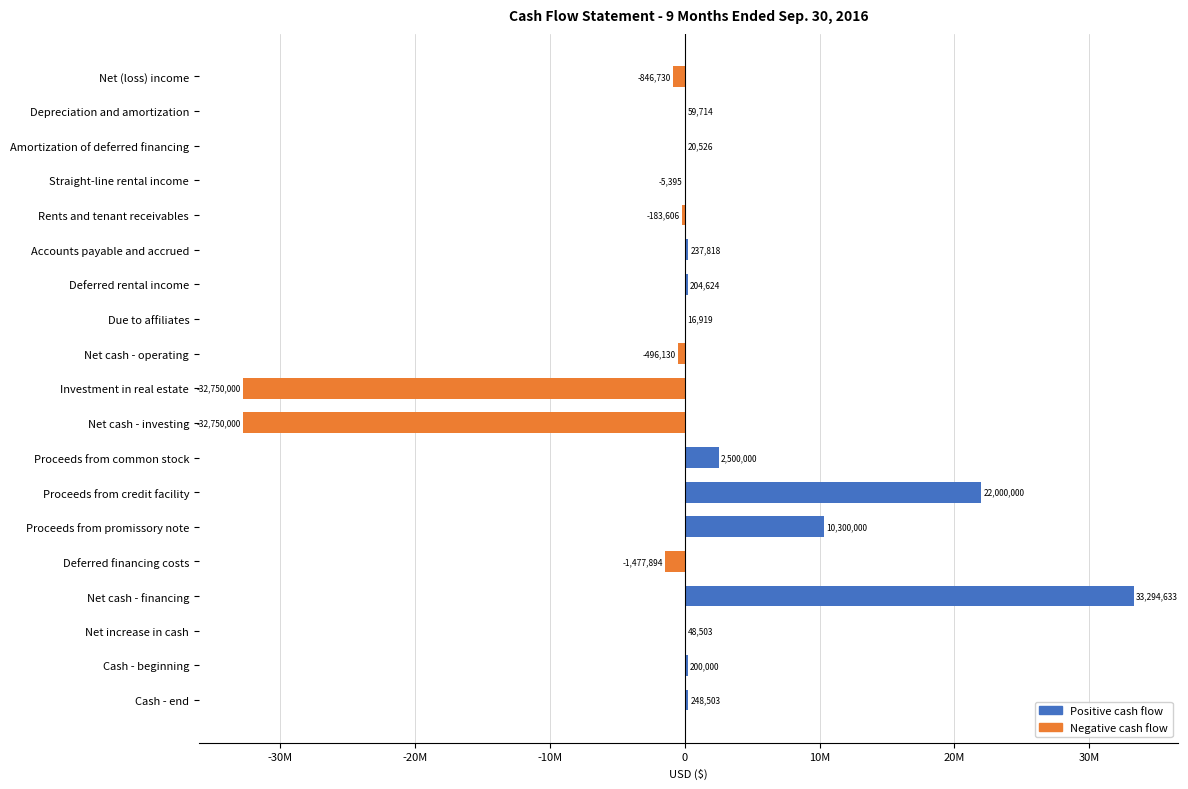

Are the bars grouped side by side (vs. stacked)?

Yes